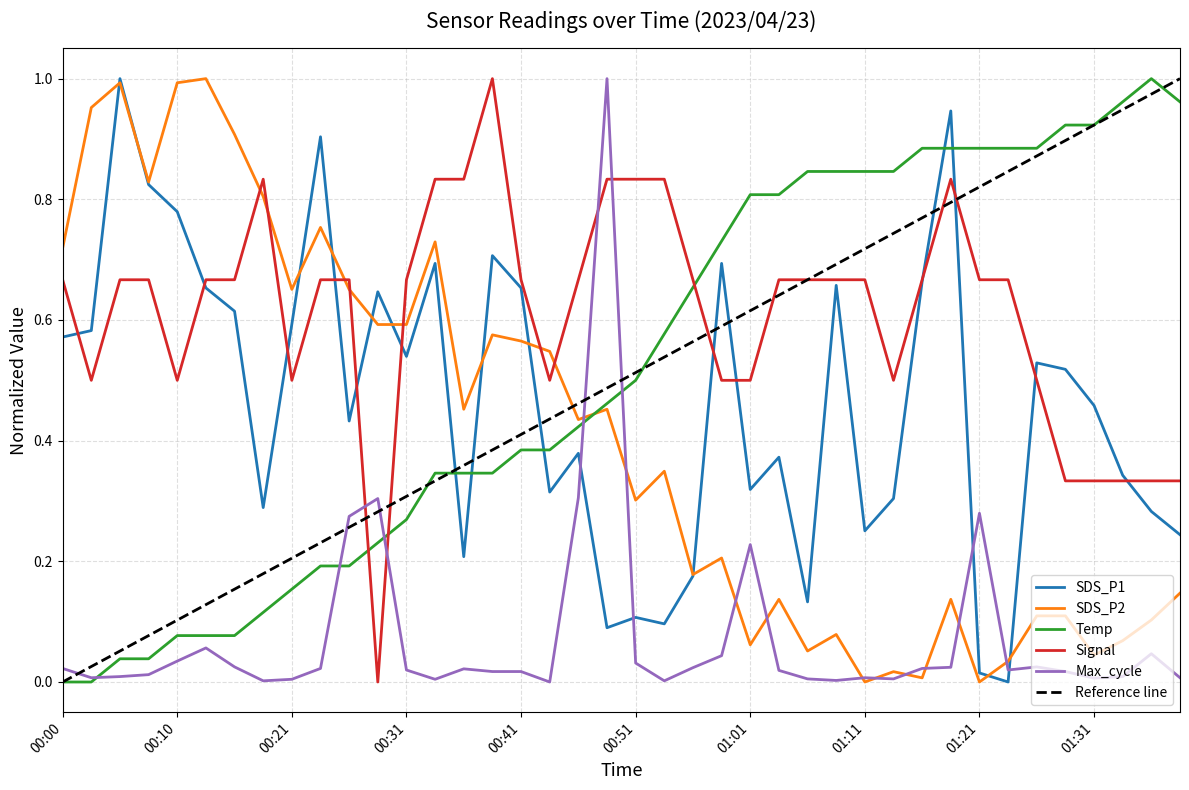

In Signal, how many points are higher than both neighbors (excluding endpoints)?

3